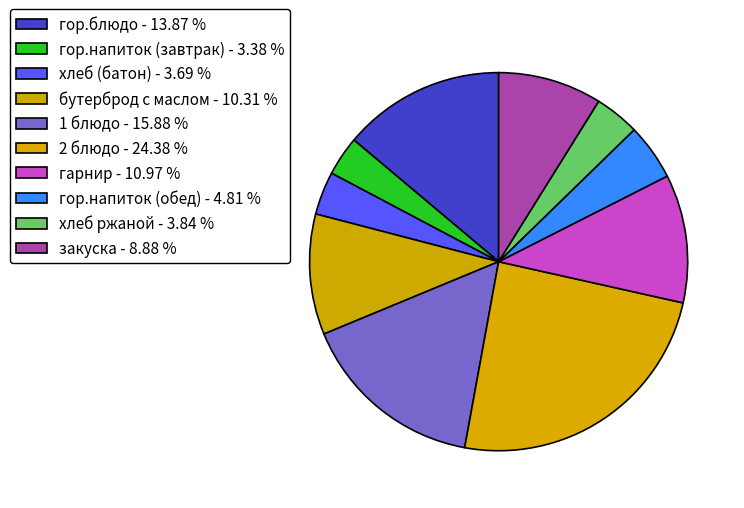

Count the number of slices in the pie.

10